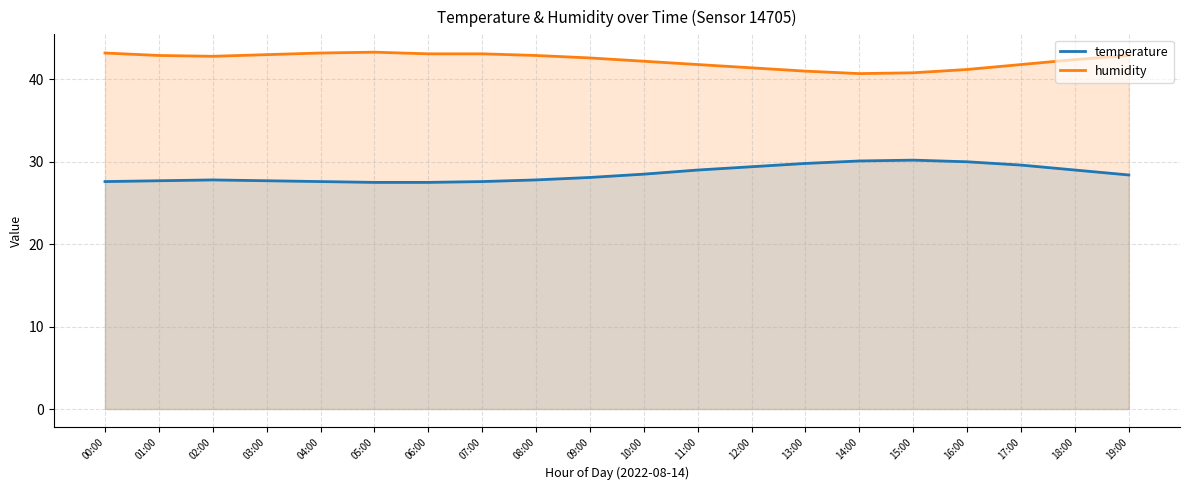

Read the temperature value at 08:00.

27.8